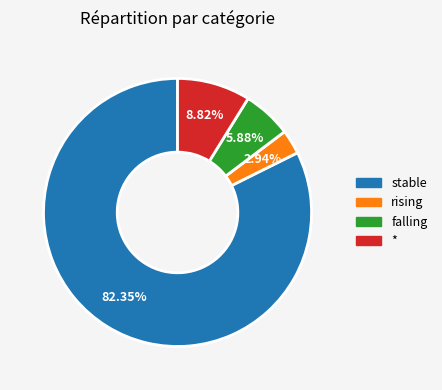

To the nearest percent, what is the average slice percentage?

25%